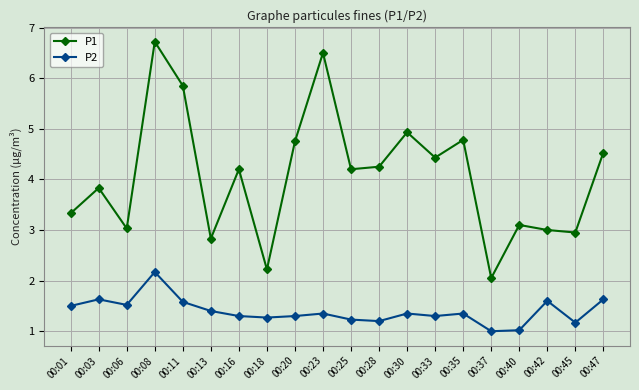

True or false: P2 and P1 cross at least once.

False